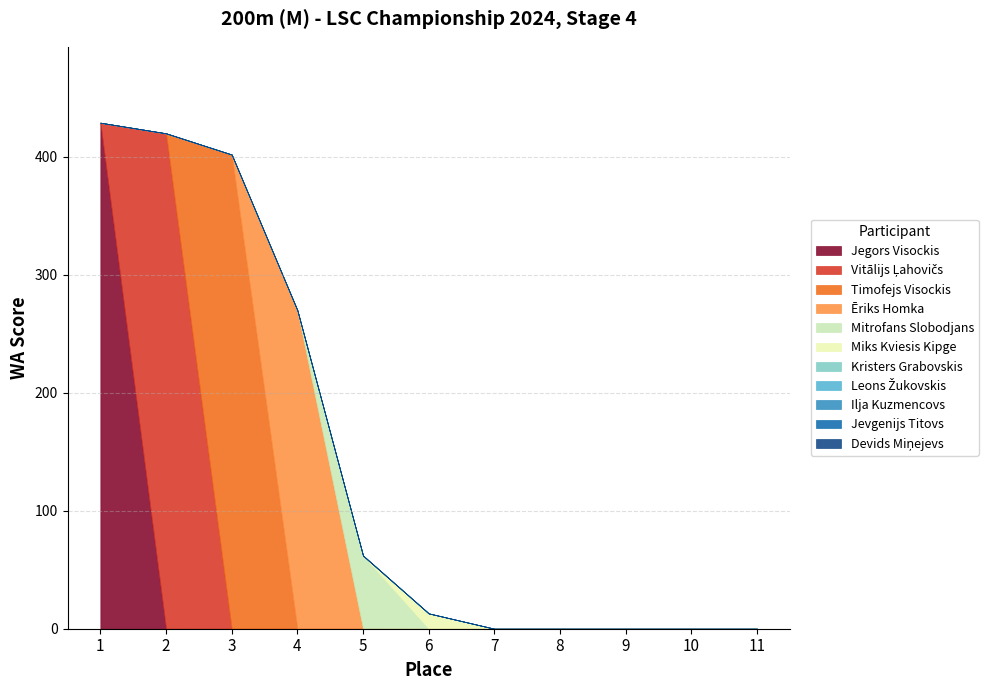

Does the chart have visible grid lines?

Yes